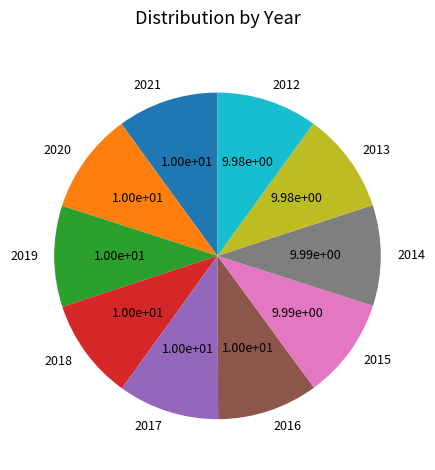

How many slices are in this pie chart?

10